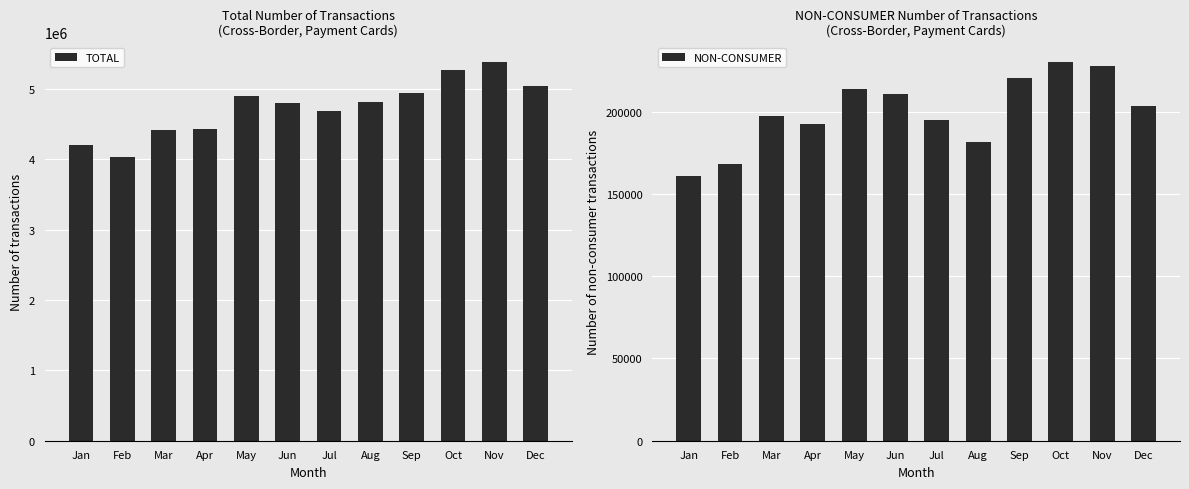

The value of NON-CONSUMER at Apr is 192792. True or false?

True